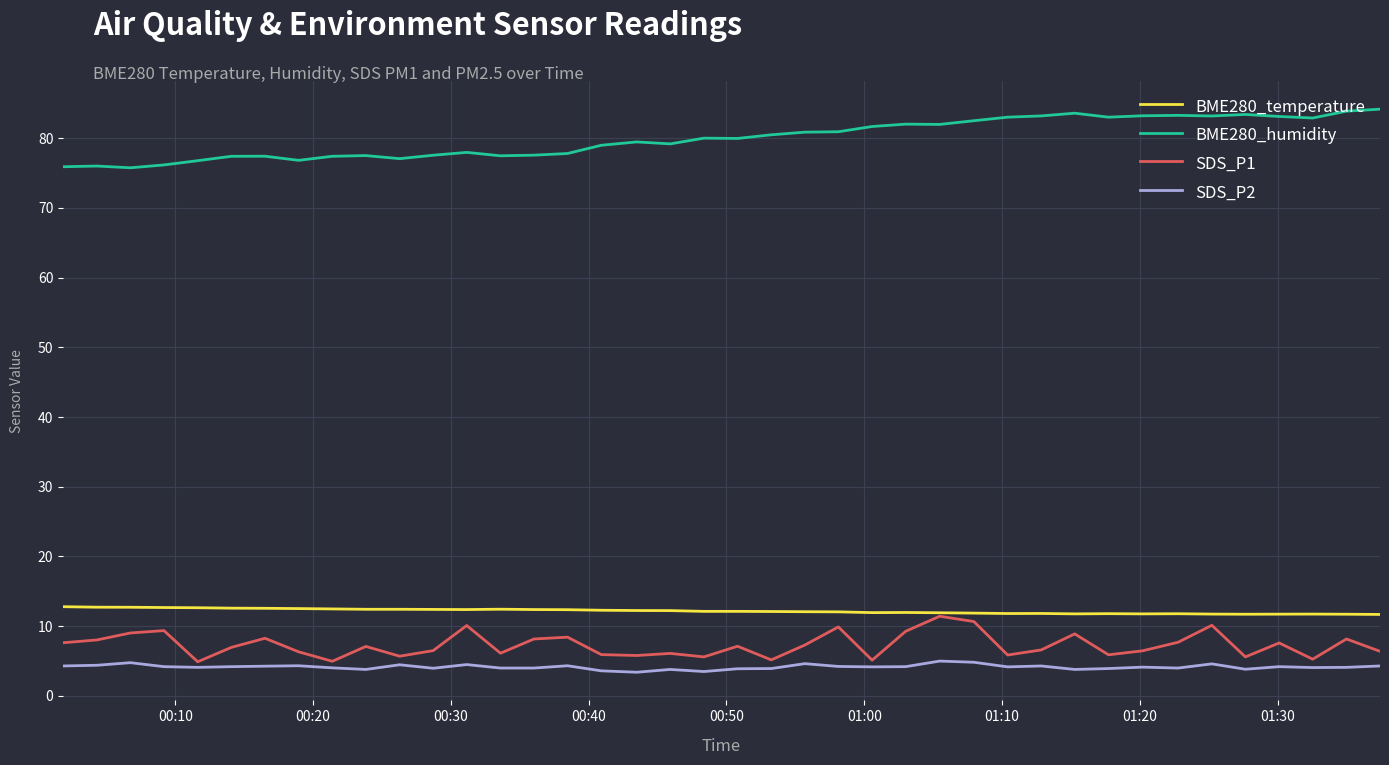

Count the number of categories in the chart.

40